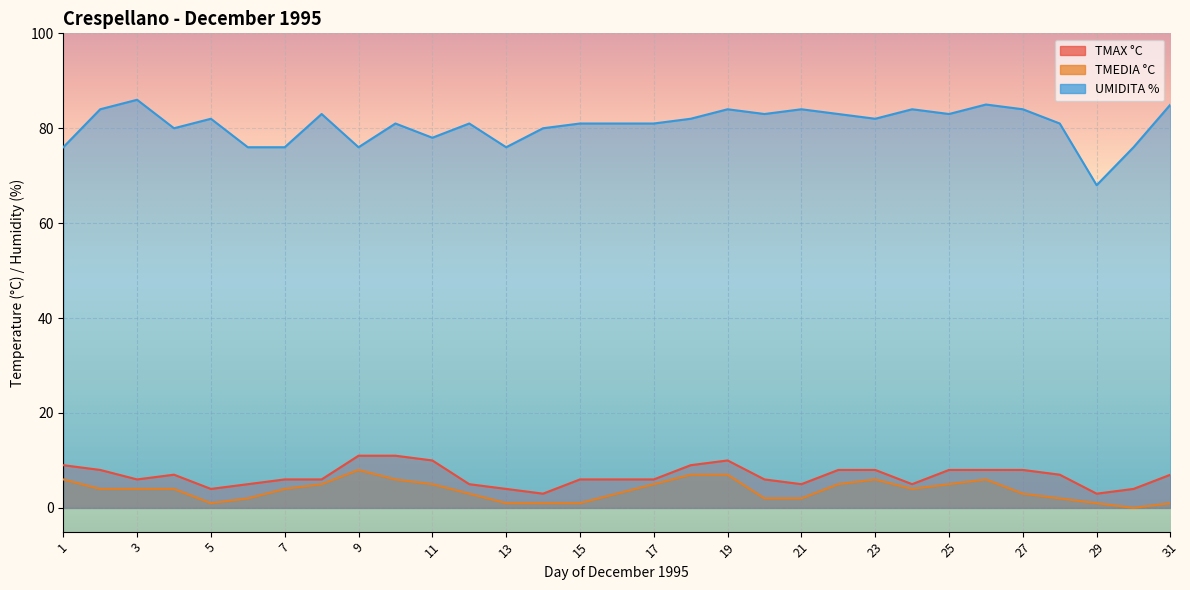

How many interior local valleys does the TMAX °C series have?

6